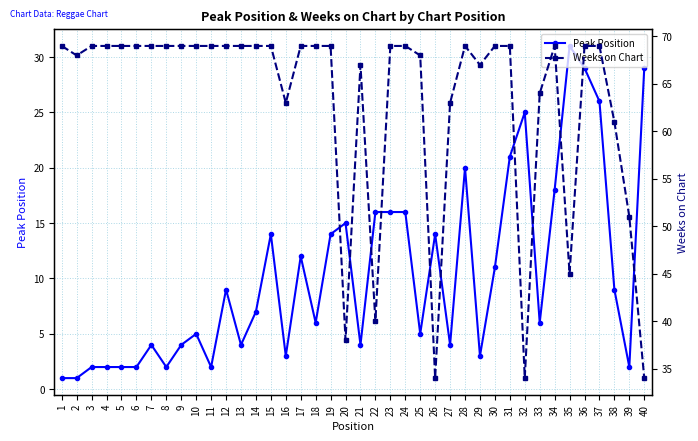

Is it true that Peak Position equals 1 at 6?

False